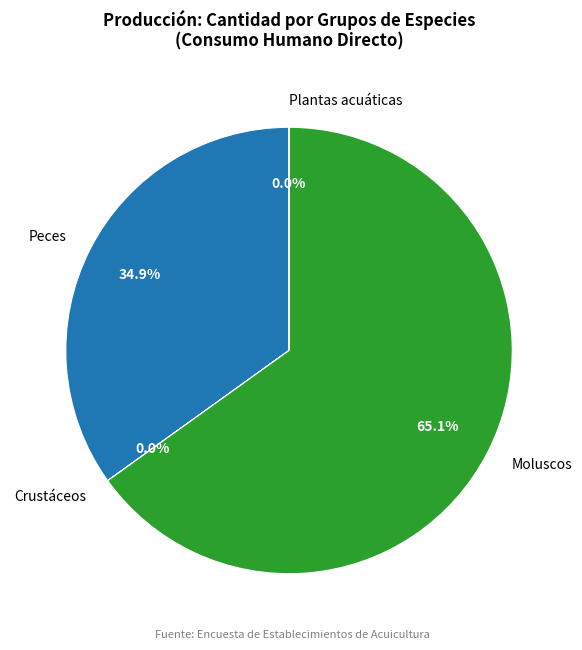

Approximately how many times larger is the value at Peces compared to Moluscos?

0.5